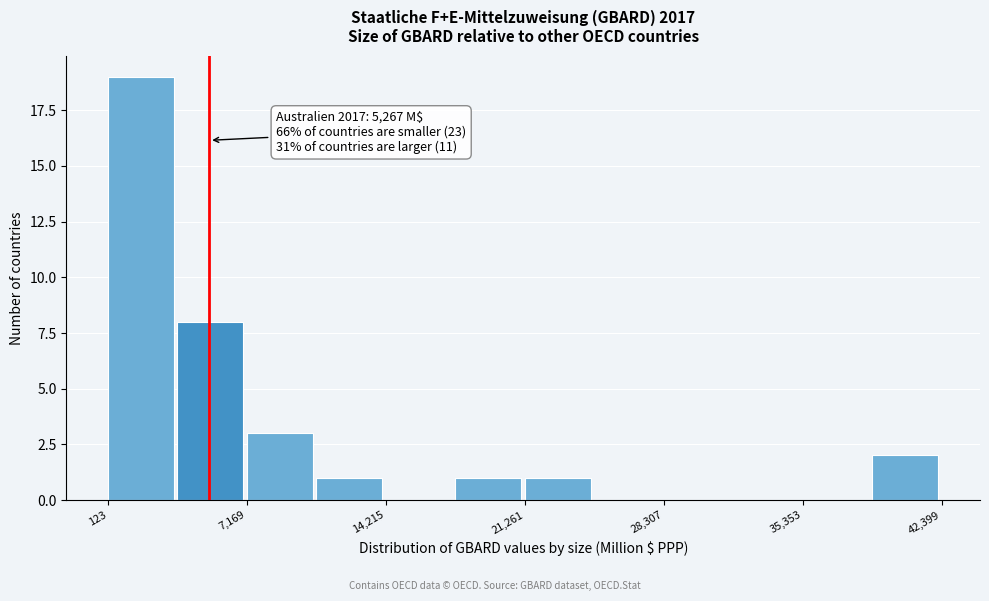

Around what value on the x-axis is the tallest bar? Give the approximate position of its centre, as read against the axis.

2000